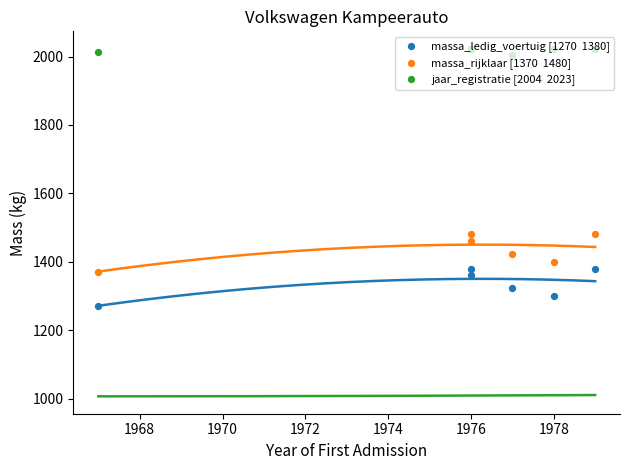

Which series has the largest total across all categories?

jaar_registratie [2004  2023]